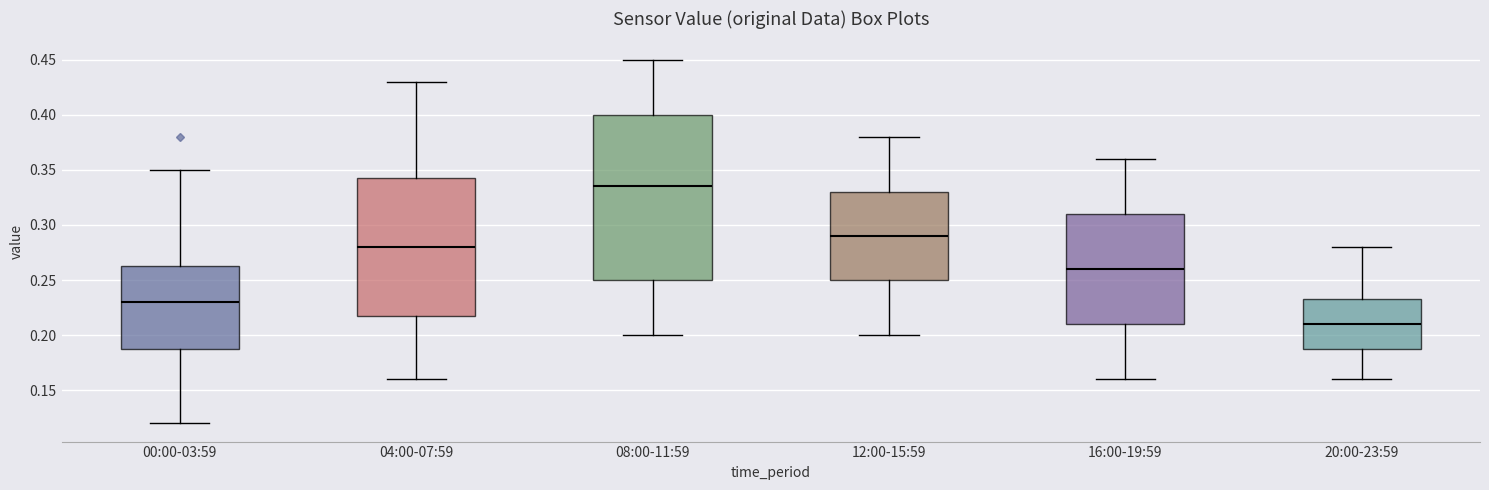

Comparing the boxes themselves (not the whiskers), which one is the tallest?

08:00-11:59